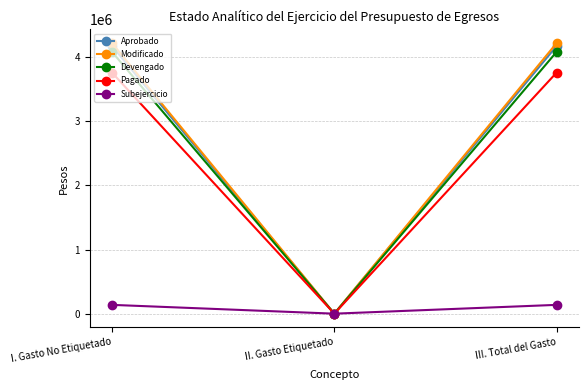

What is the sum of the Modificado values at II. Gasto Etiquetado and III. Total del Gasto?

4219045.8